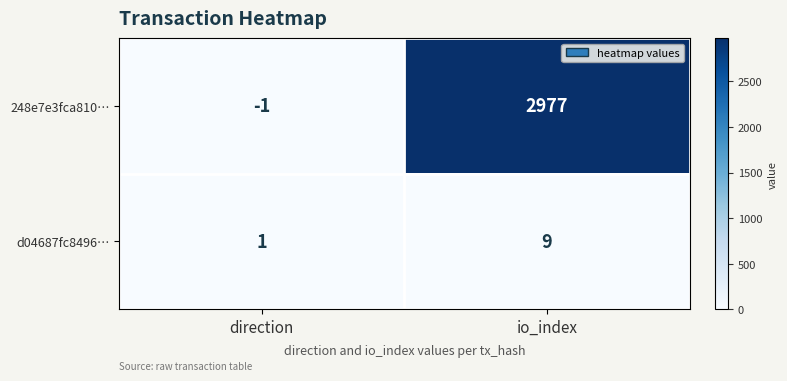

What value does the d04687fc8496… series have at io_index?

9